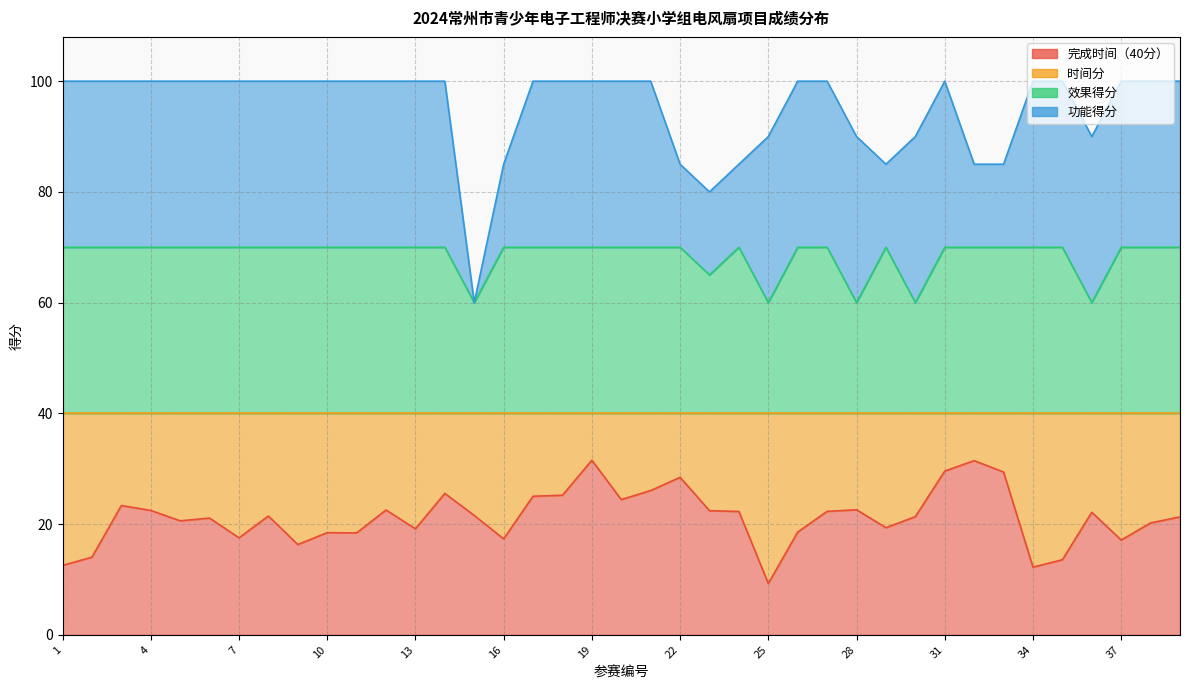

Is it true that 完成时间（40分） equals 10.8 at 17?

False